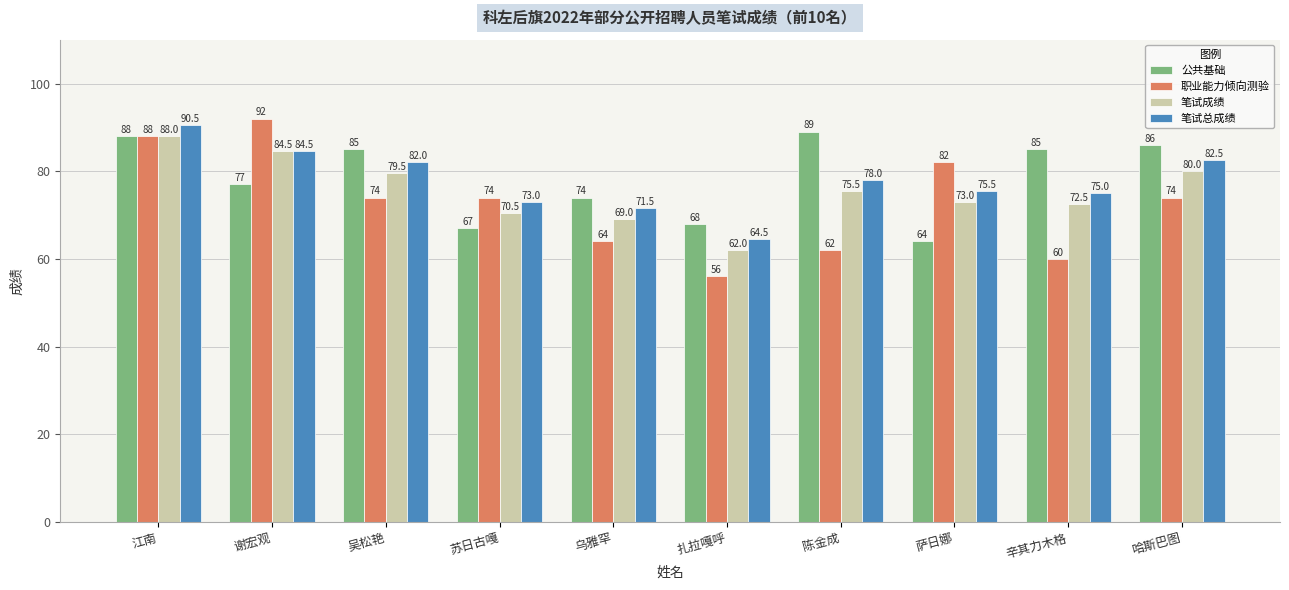

Reading left to right, list all the values displayed in this chart.

公共基础: 88.0	77.0	85.0	67.0	74.0	68.0	89.0	64.0	85.0	86.0
职业能力倾向测验: 88.0	92.0	74.0	74.0	64.0	56.0	62.0	82.0	60.0	74.0
笔试成绩: 88.0	84.5	79.5	70.5	69.0	62.0	75.5	73.0	72.5	80.0
笔试总成绩: 90.5	84.5	82.0	73.0	71.5	64.5	78.0	75.5	75.0	82.5